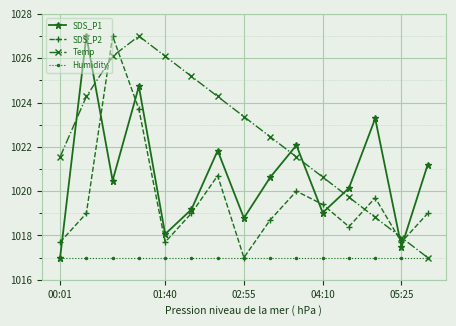

Reading left to right, what are all the values shown in this chart?

SDS_P1: 1017.0	1027.0	1020.5	1024.7	1018.1	1019.2	1021.8	1018.8	1020.6	1022.1	1019.0	1020.1	1023.3	1017.5	1021.2
SDS_P2: 1017.7	1019.0	1027.0	1023.7	1017.7	1019.0	1020.7	1017.0	1018.7	1020.0	1019.4	1018.4	1019.7	1017.7	1019.0
Temp: 1021.5	1024.3	1026.1	1027.0	1026.1	1025.2	1024.3	1023.4	1022.5	1021.5	1020.6	1019.7	1018.8	1017.9	1017.0
Humidity: 1017.0	1017.0	1017.0	1017.0	1017.0	1017.0	1017.0	1017.0	1017.0	1017.0	1017.0	1017.0	1017.0	1017.0	1017.0